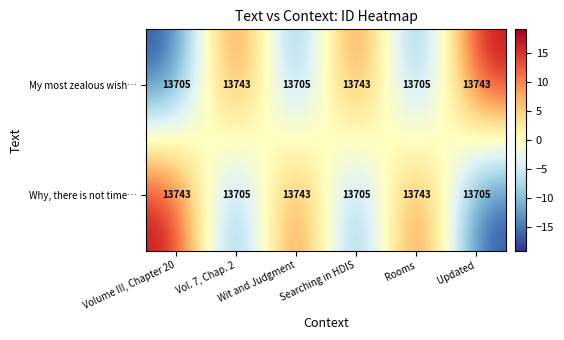

What is the minimum value for My most zealous wish…?

13705